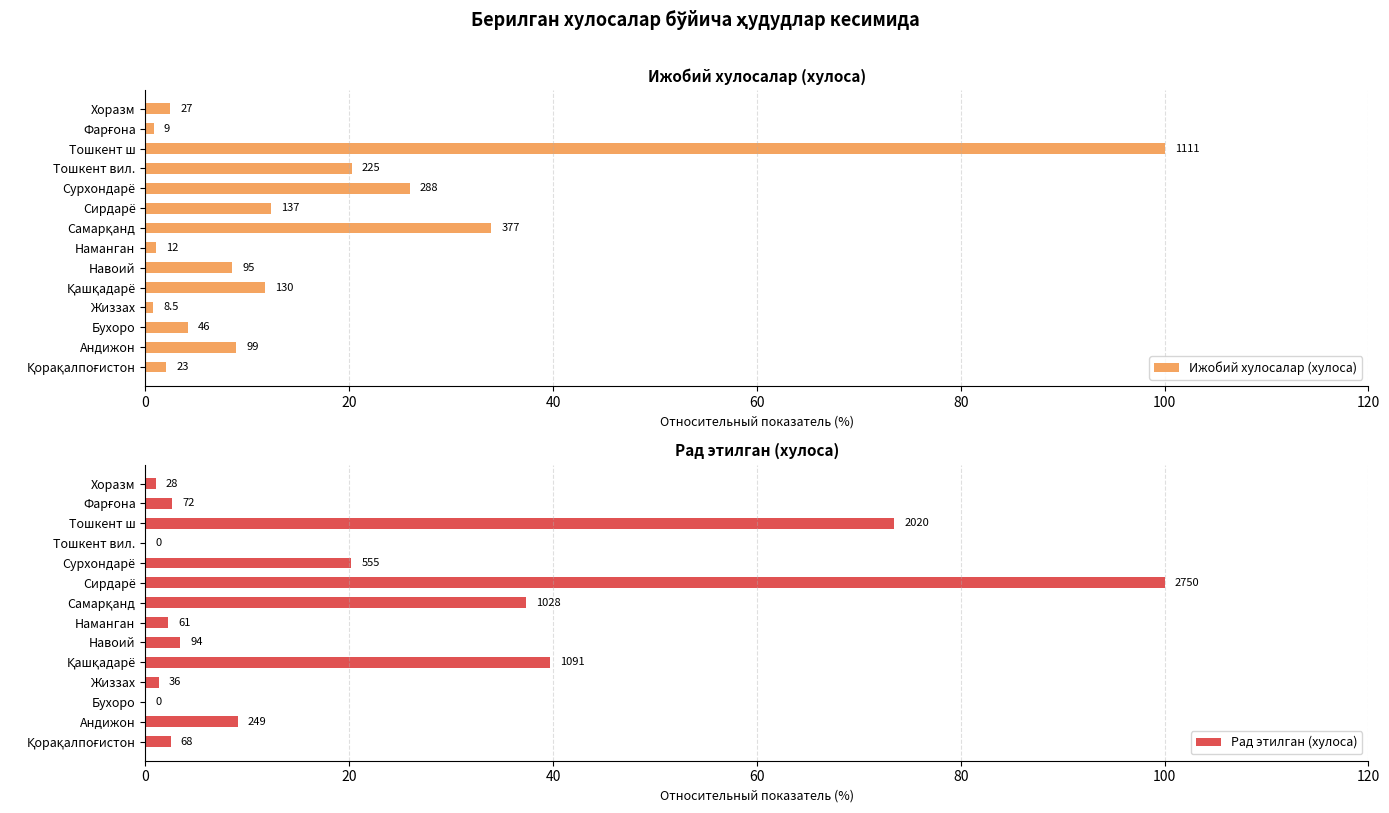

How many bars are there in each group?

2